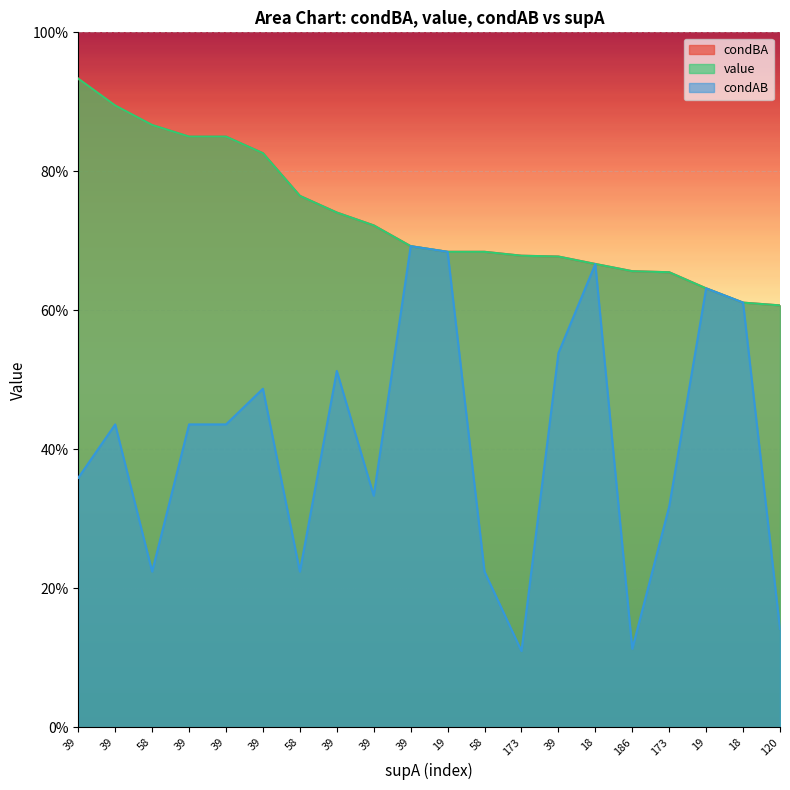

Which series has the widest spread of values?

condAB